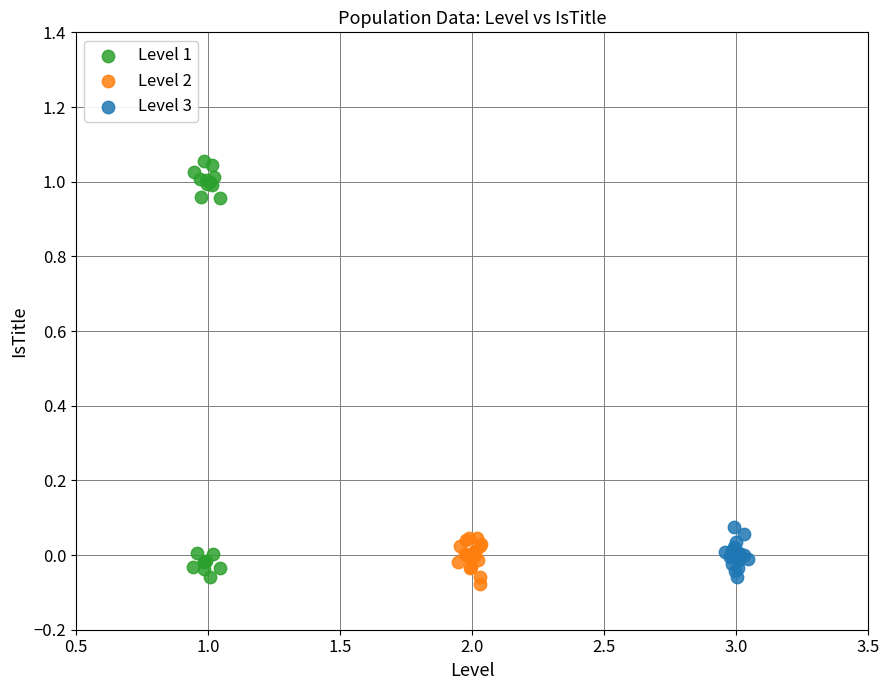

What are all the series names shown in the legend?

Level 1, Level 2, Level 3